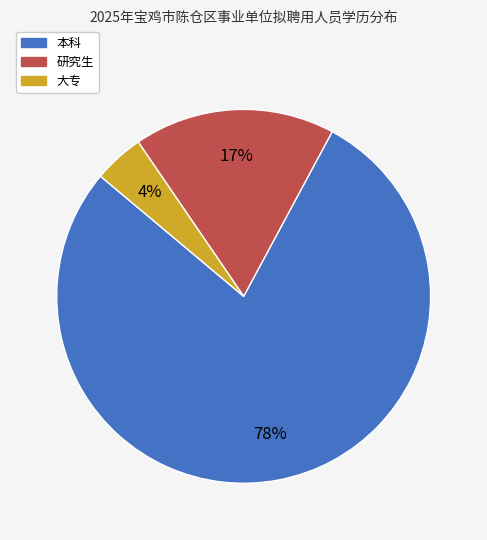

What is the smallest slice in the pie chart?

大专